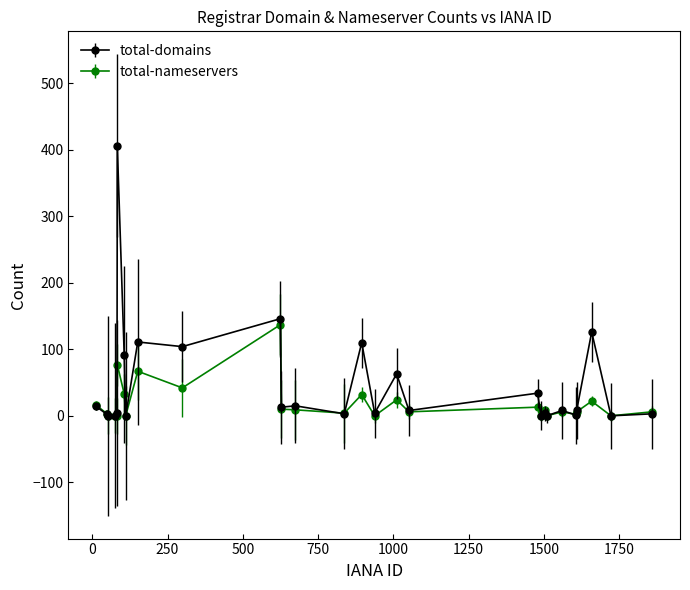

Rank the series by their maximum value, from highest to lowest.

total-domains, total-nameservers